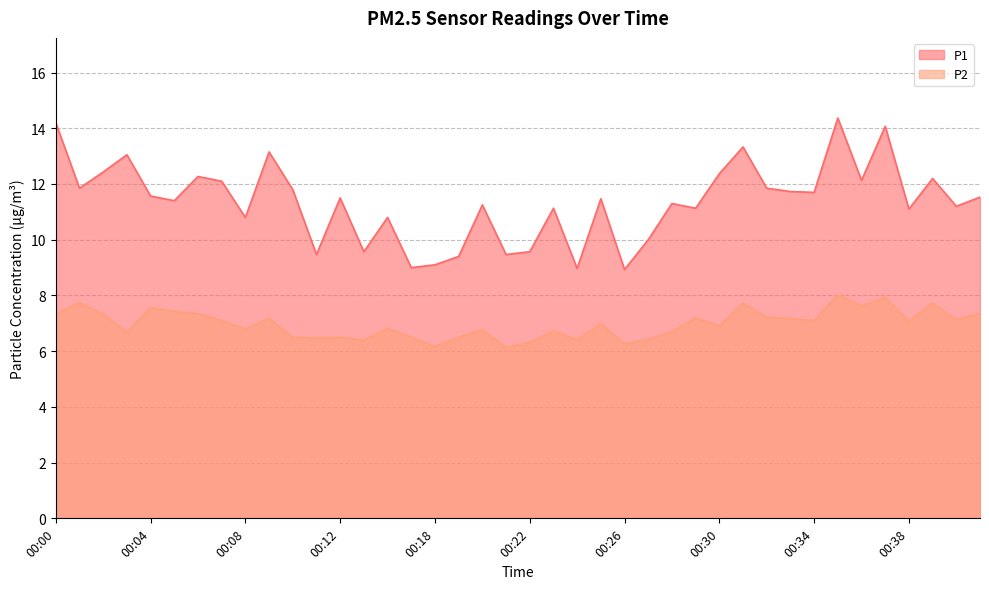

True or false: P2 and P1 intersect in this chart.

False